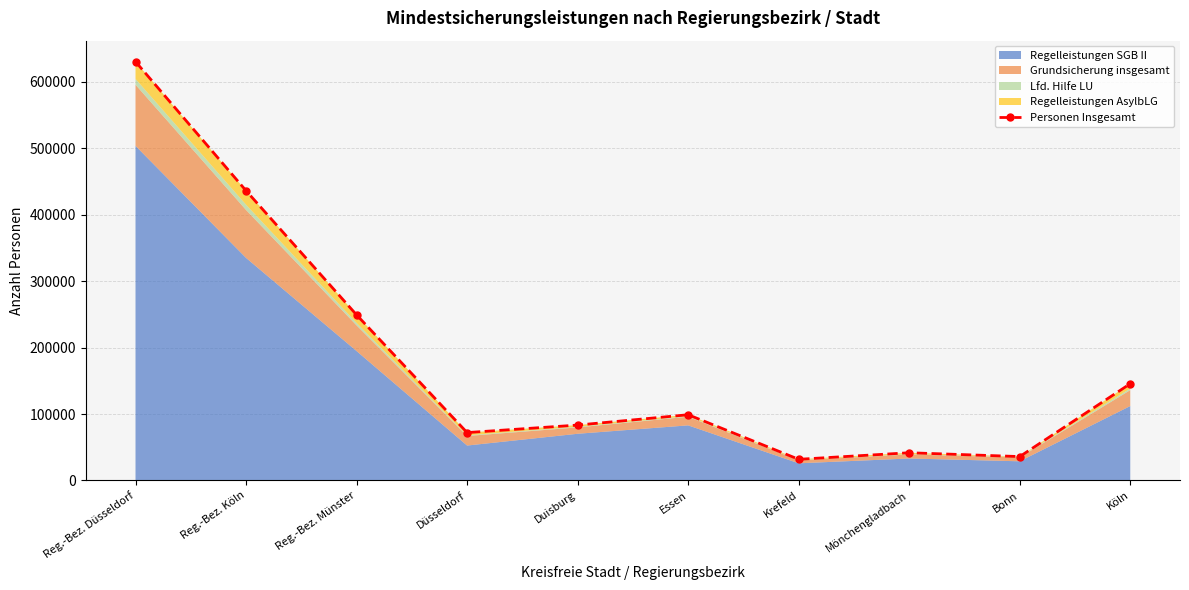

How many interior local valleys (lower than both neighbors) does the data have?

3